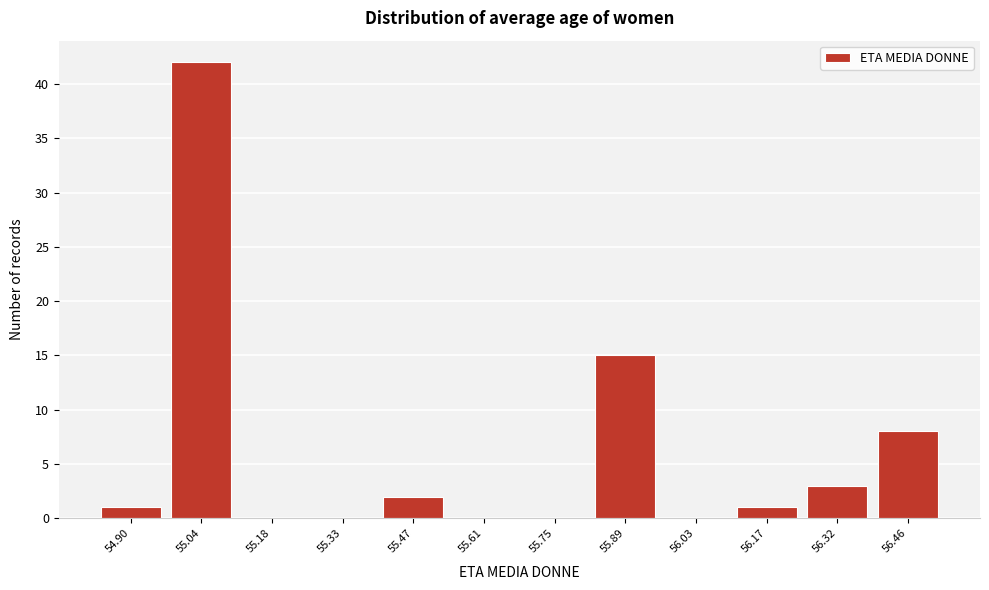

Reading left to right, what are all the values shown in this chart?

54.90=1	55.04=42	55.18=0	55.33=0	55.47=2	55.61=0	55.75=0	55.89=15	56.03=0	56.17=1	56.32=3	56.46=8